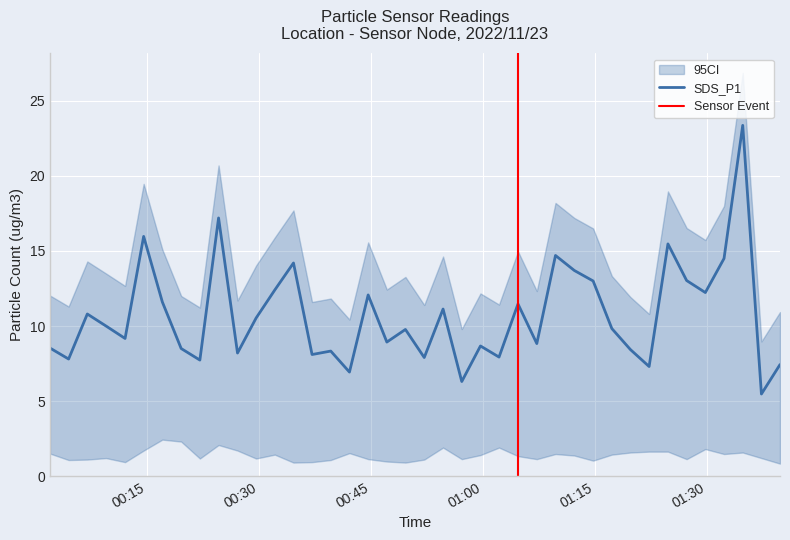

Between 1 and 3, which series saw the biggest shift?

SDS_P1